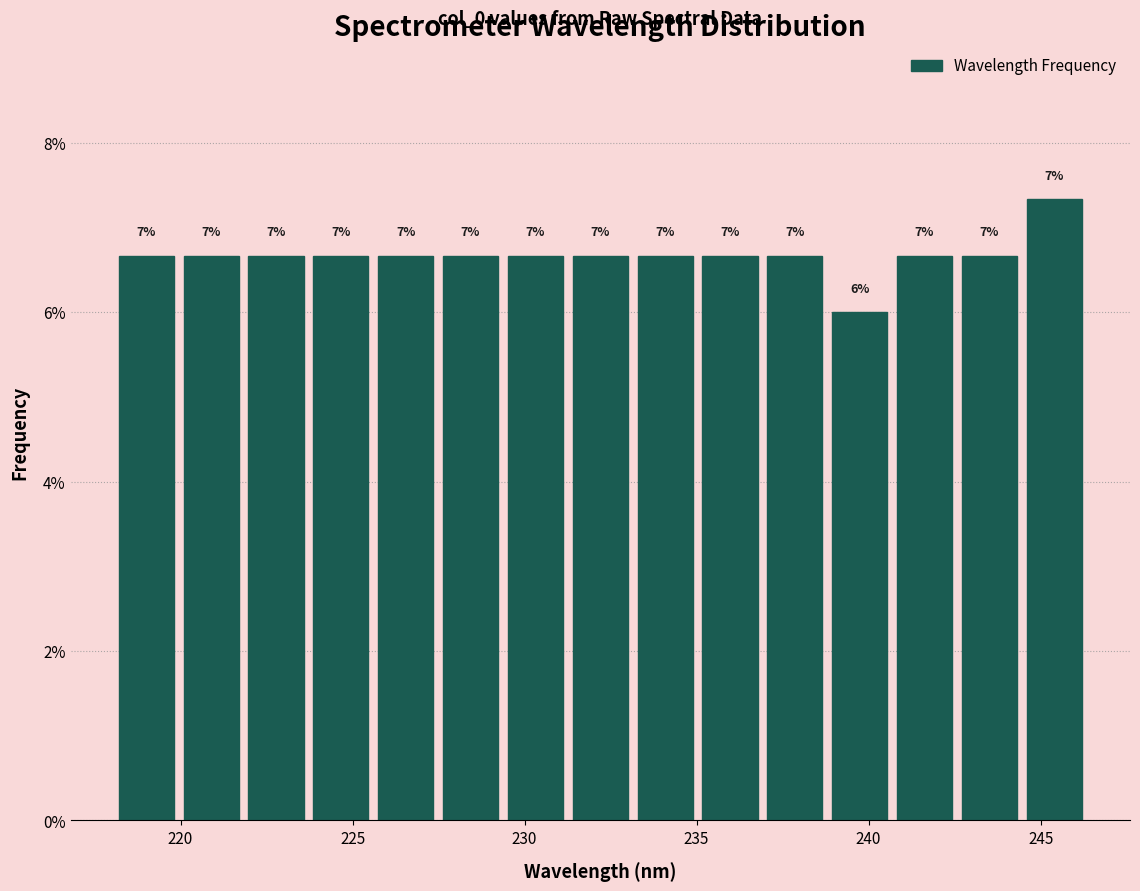

Around what value on the x-axis is the tallest bar? Give the approximate position of its centre, as read against the axis.

245.5